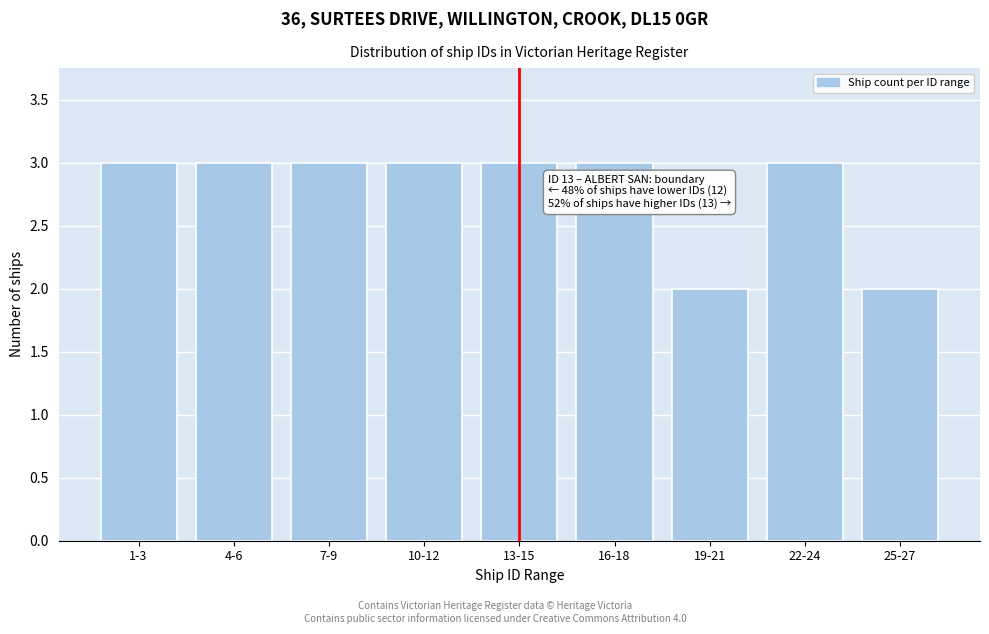

Reading right to left, extract all data points from this chart.

2	3	2	3	3	3	3	3	3